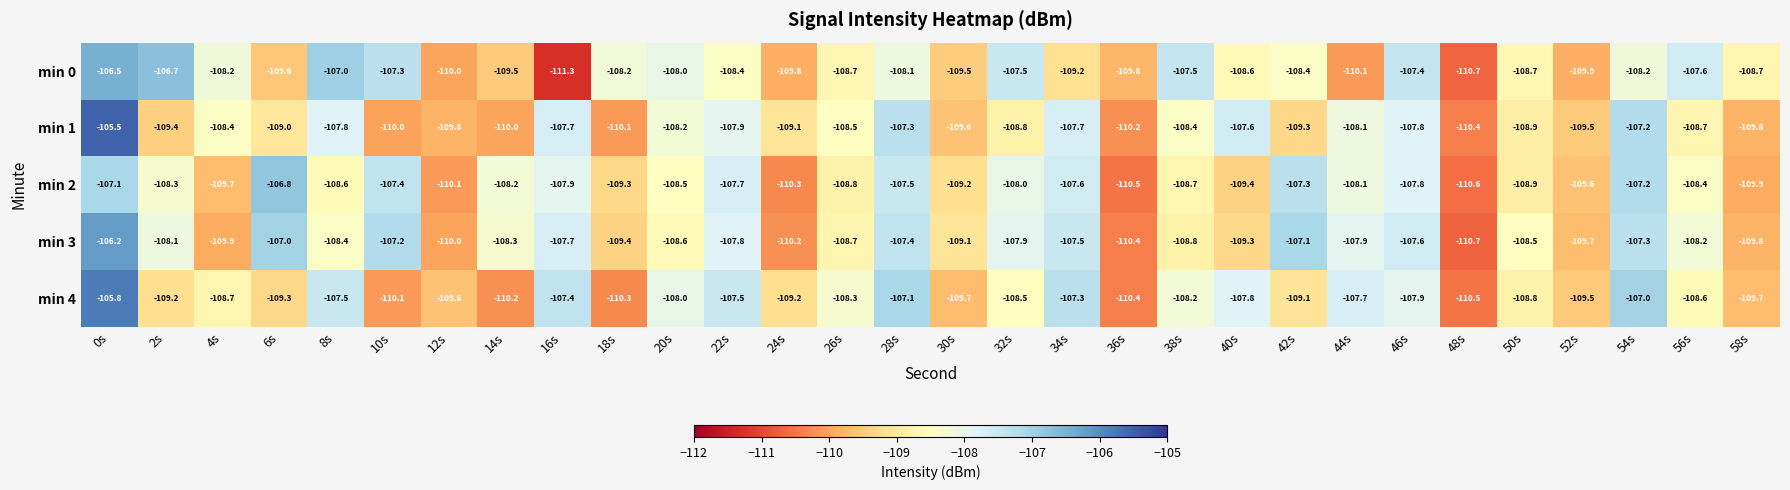

What is the approximate value of min 2 at 20s?

-108.5